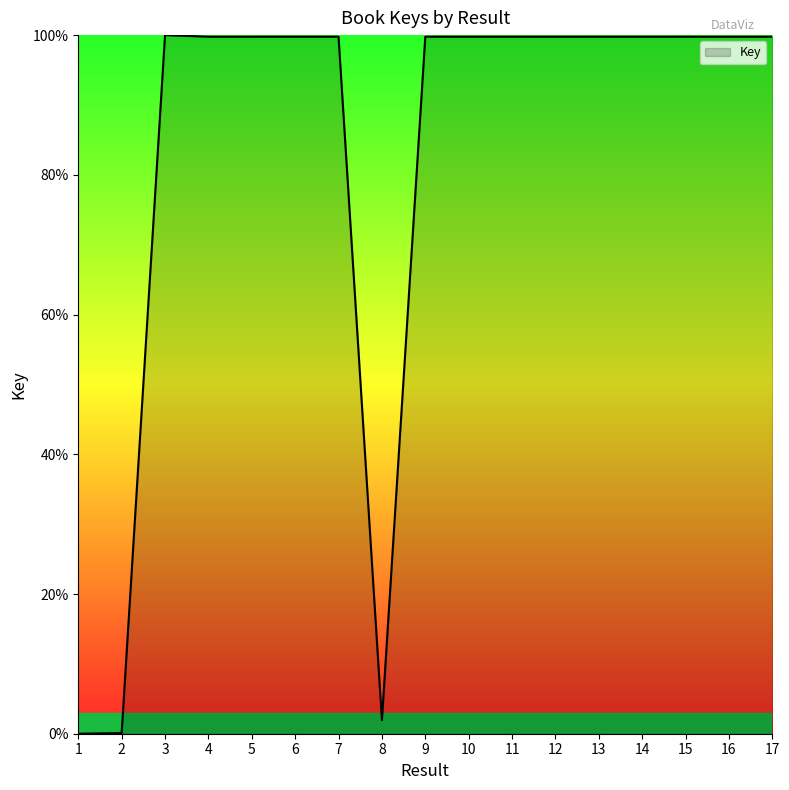

What is the difference between the maximum and minimum values?

100.0